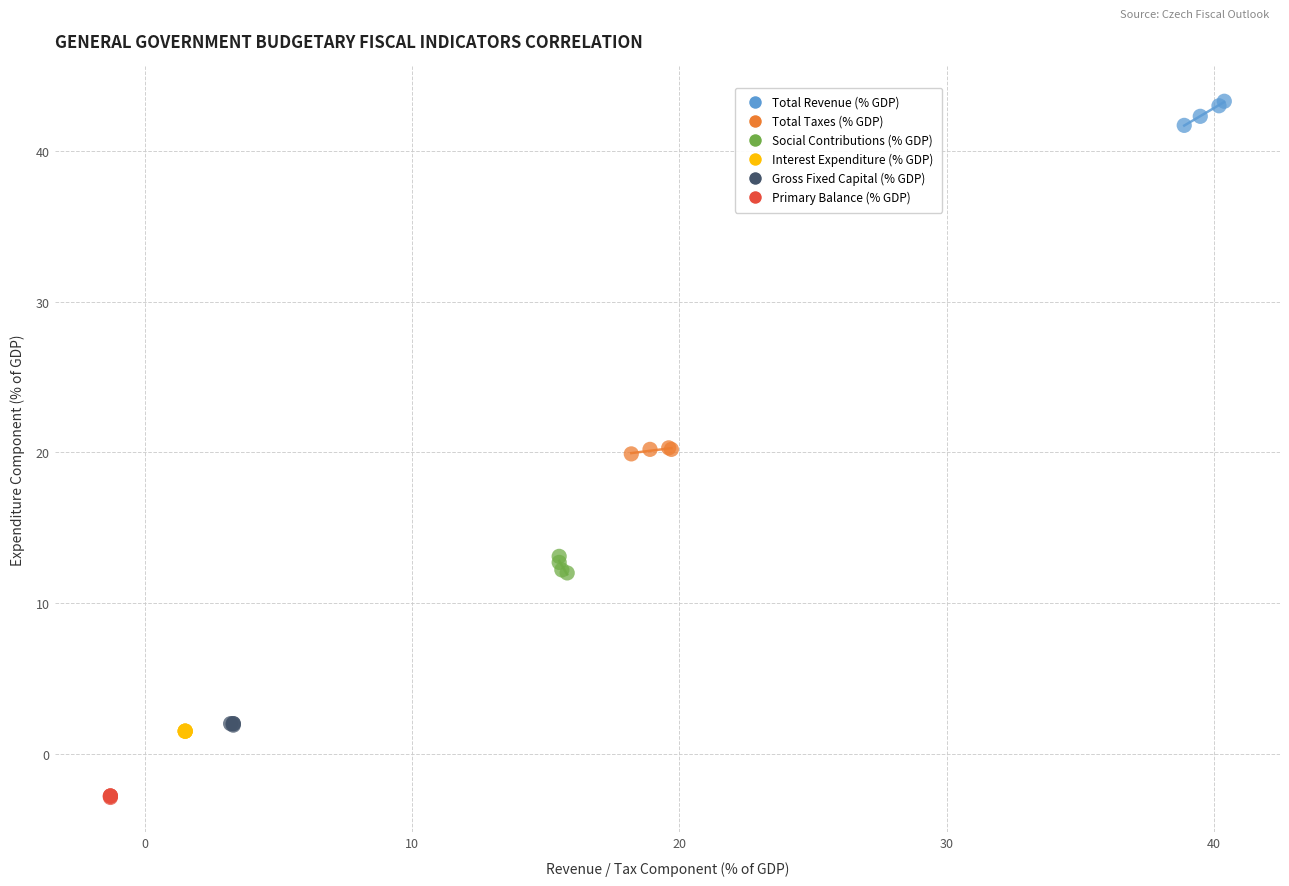

Which series contains the highest Y value?

Total Revenue (% GDP)